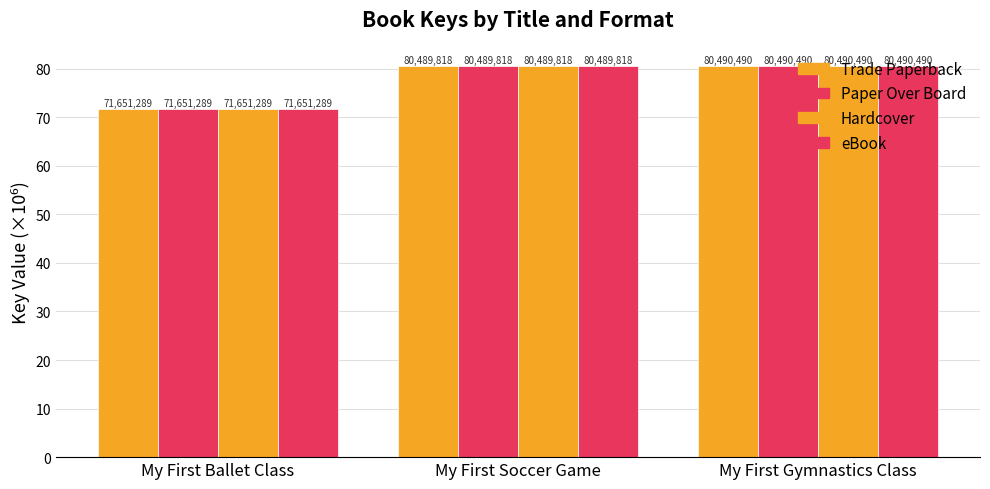

Are the bars grouped side by side (vs. stacked)?

Yes